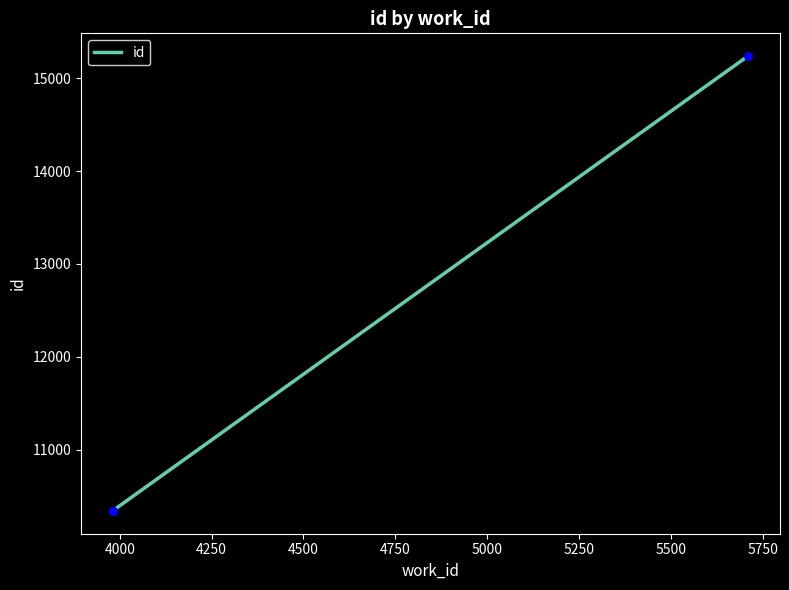

Which has a higher value, 4500 or 4000?

4500